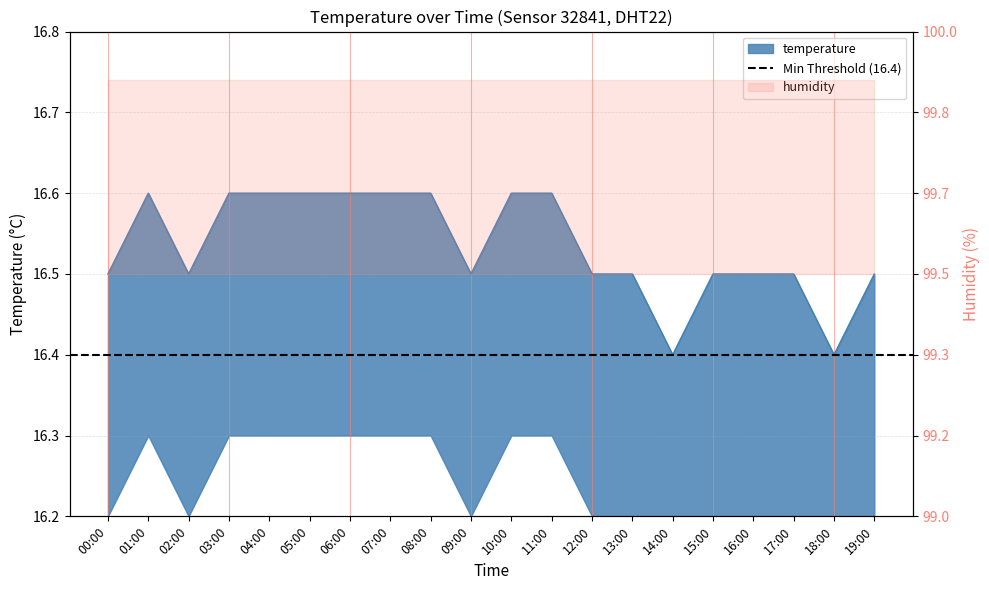

How many values are between 16 and 17?

20